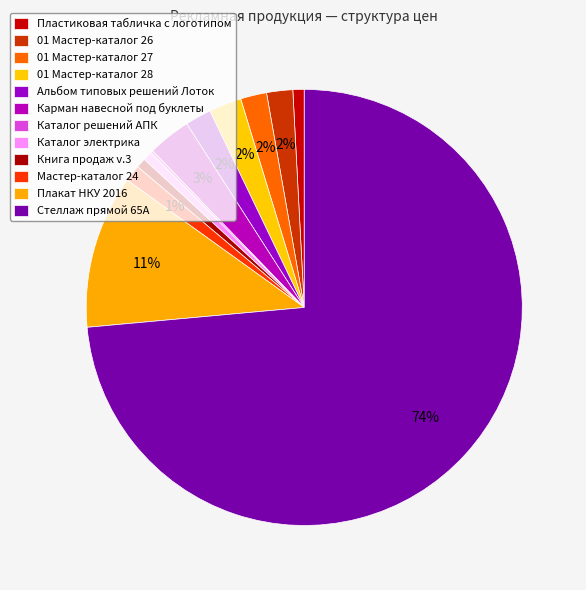

Which slice is the largest?

Стеллаж прямой 65А